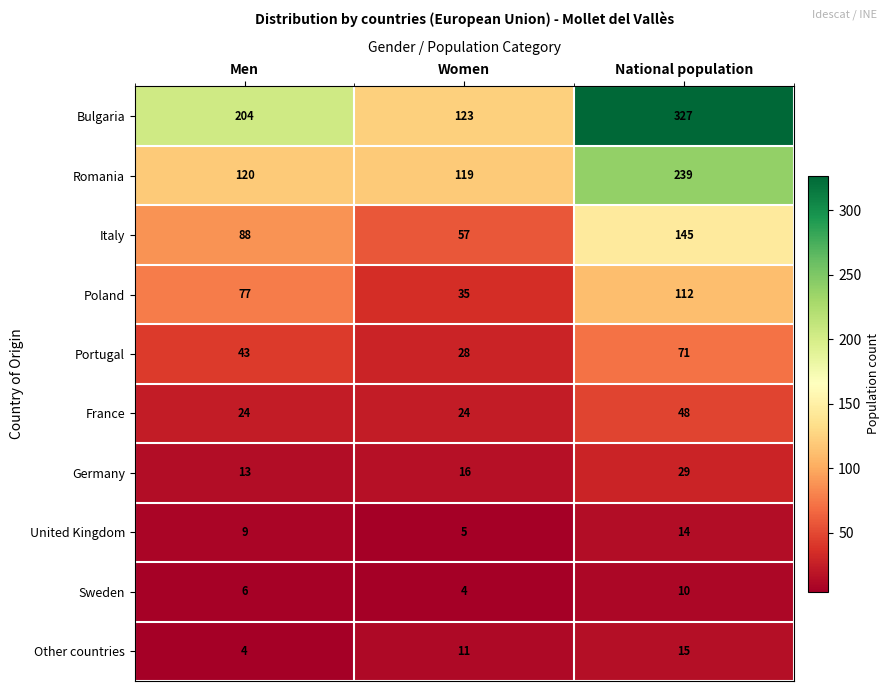

The France series shows 48 at National population. True or false?

True